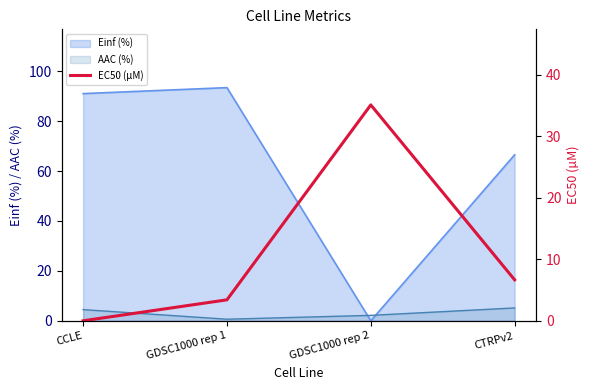

Which category has the lowest value across all series?

CCLE